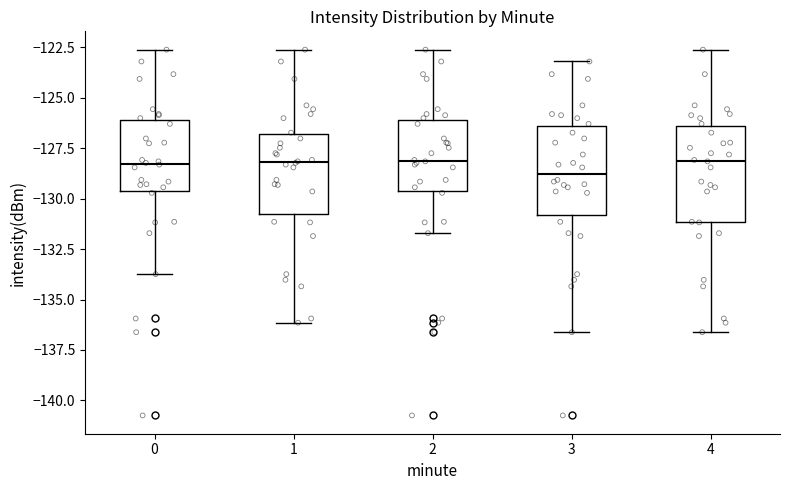

Where is the lower edge of the box at x = 3 on the y-axis? The values are not printed on the chart, so give them approximately, as read against the axis.

-131.0